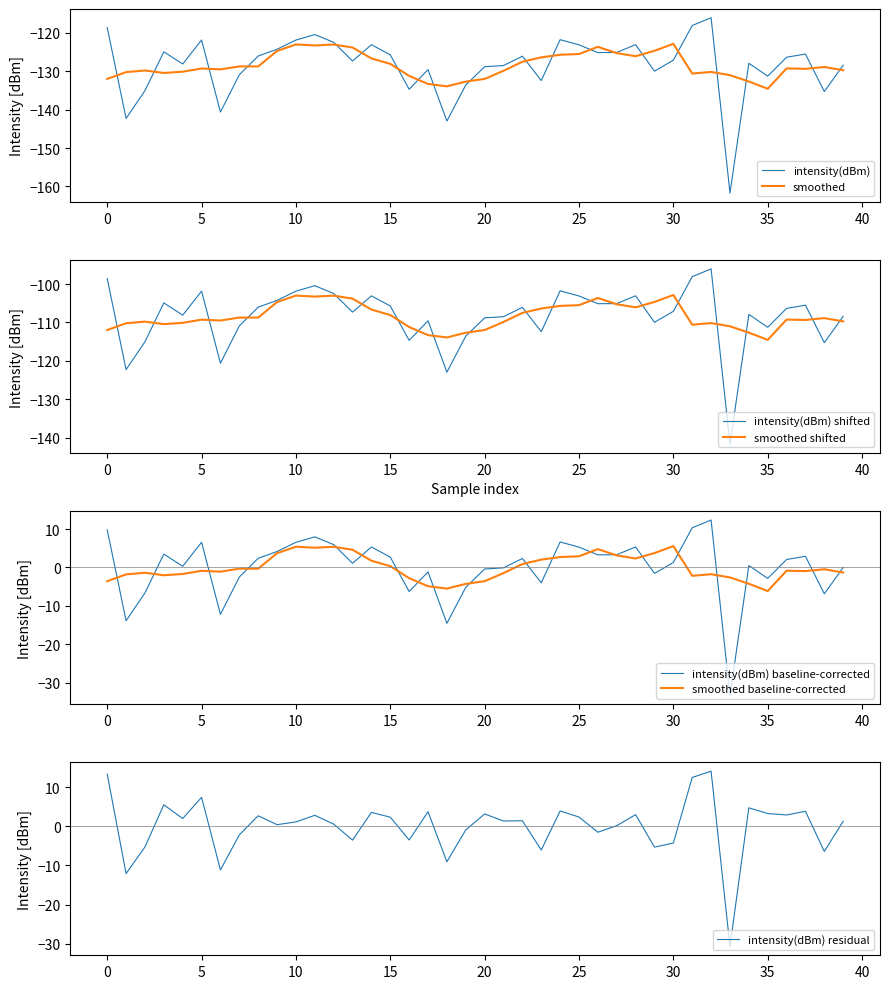

What is the greatest value displayed?

-116.1